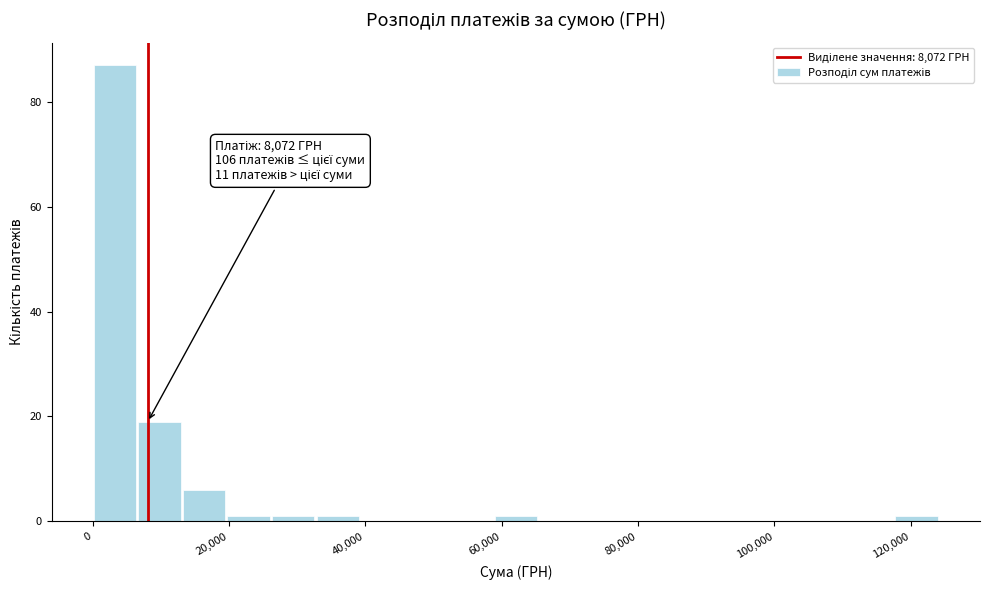

Read against the x-axis, roughly where is the centre of the tallest bar?

4000